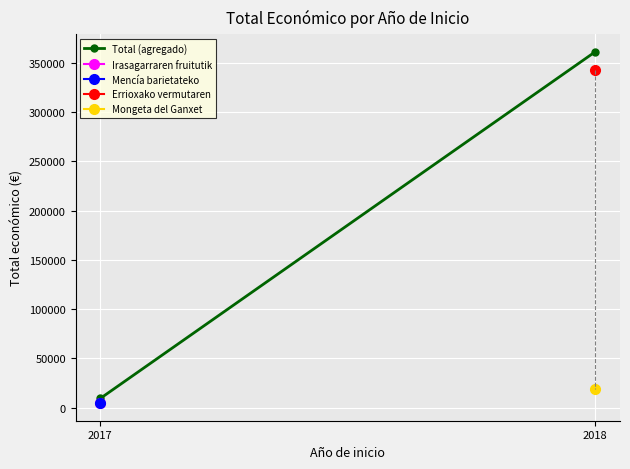

Rank the categories by value from highest to lowest.

2018, 2017